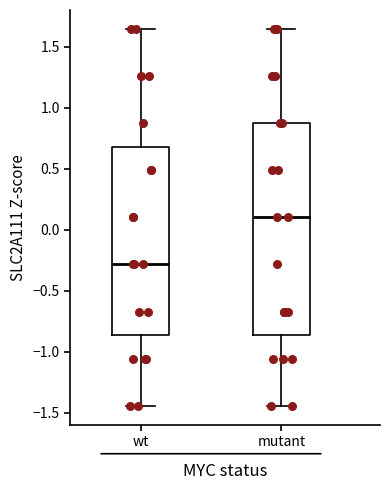

Reading left to right, read every box against the y-axis: the position of its median line, the range the box covers, and the ends of its whiskers. The values are not printed on the chart, so give them approximately, as read against the axis.

wt: median -0.30, box -0.85 to 0.70, whiskers -1.45 to 1.65
mutant: median 0.10, box -0.85 to 0.85, whiskers -1.45 to 1.65